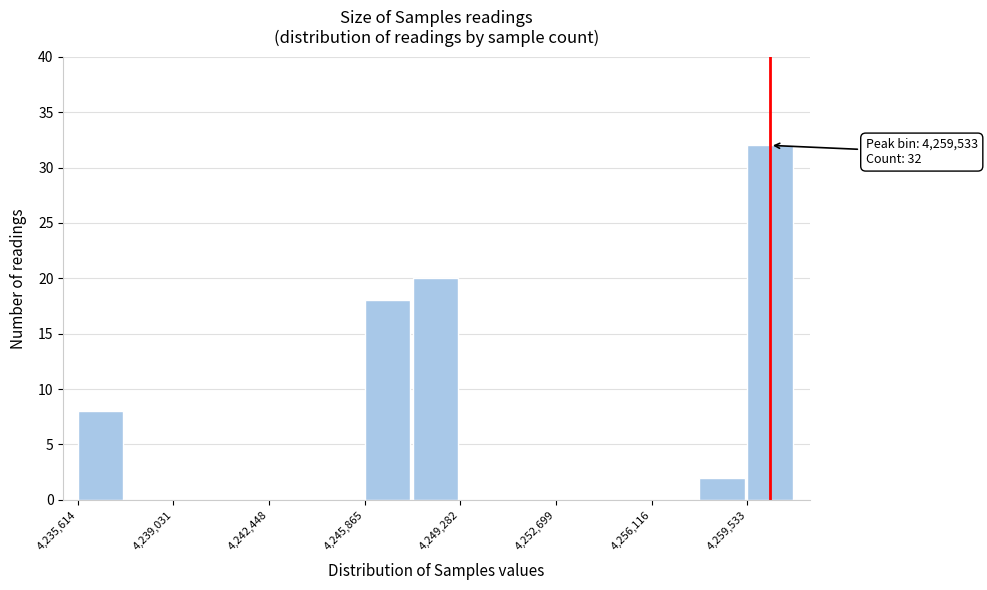

Read against the x-axis, roughly where is the centre of the tallest bar?

4260500